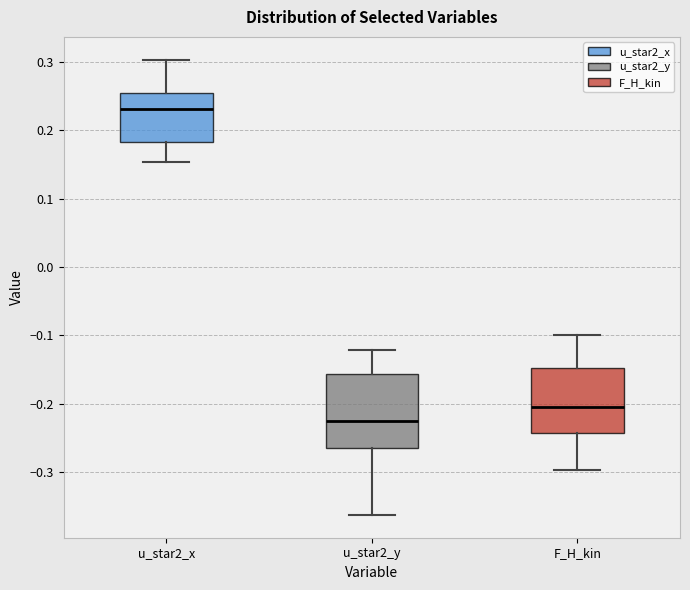

Comparing the boxes themselves (not the whiskers), which one is the tallest?

u_star2_y